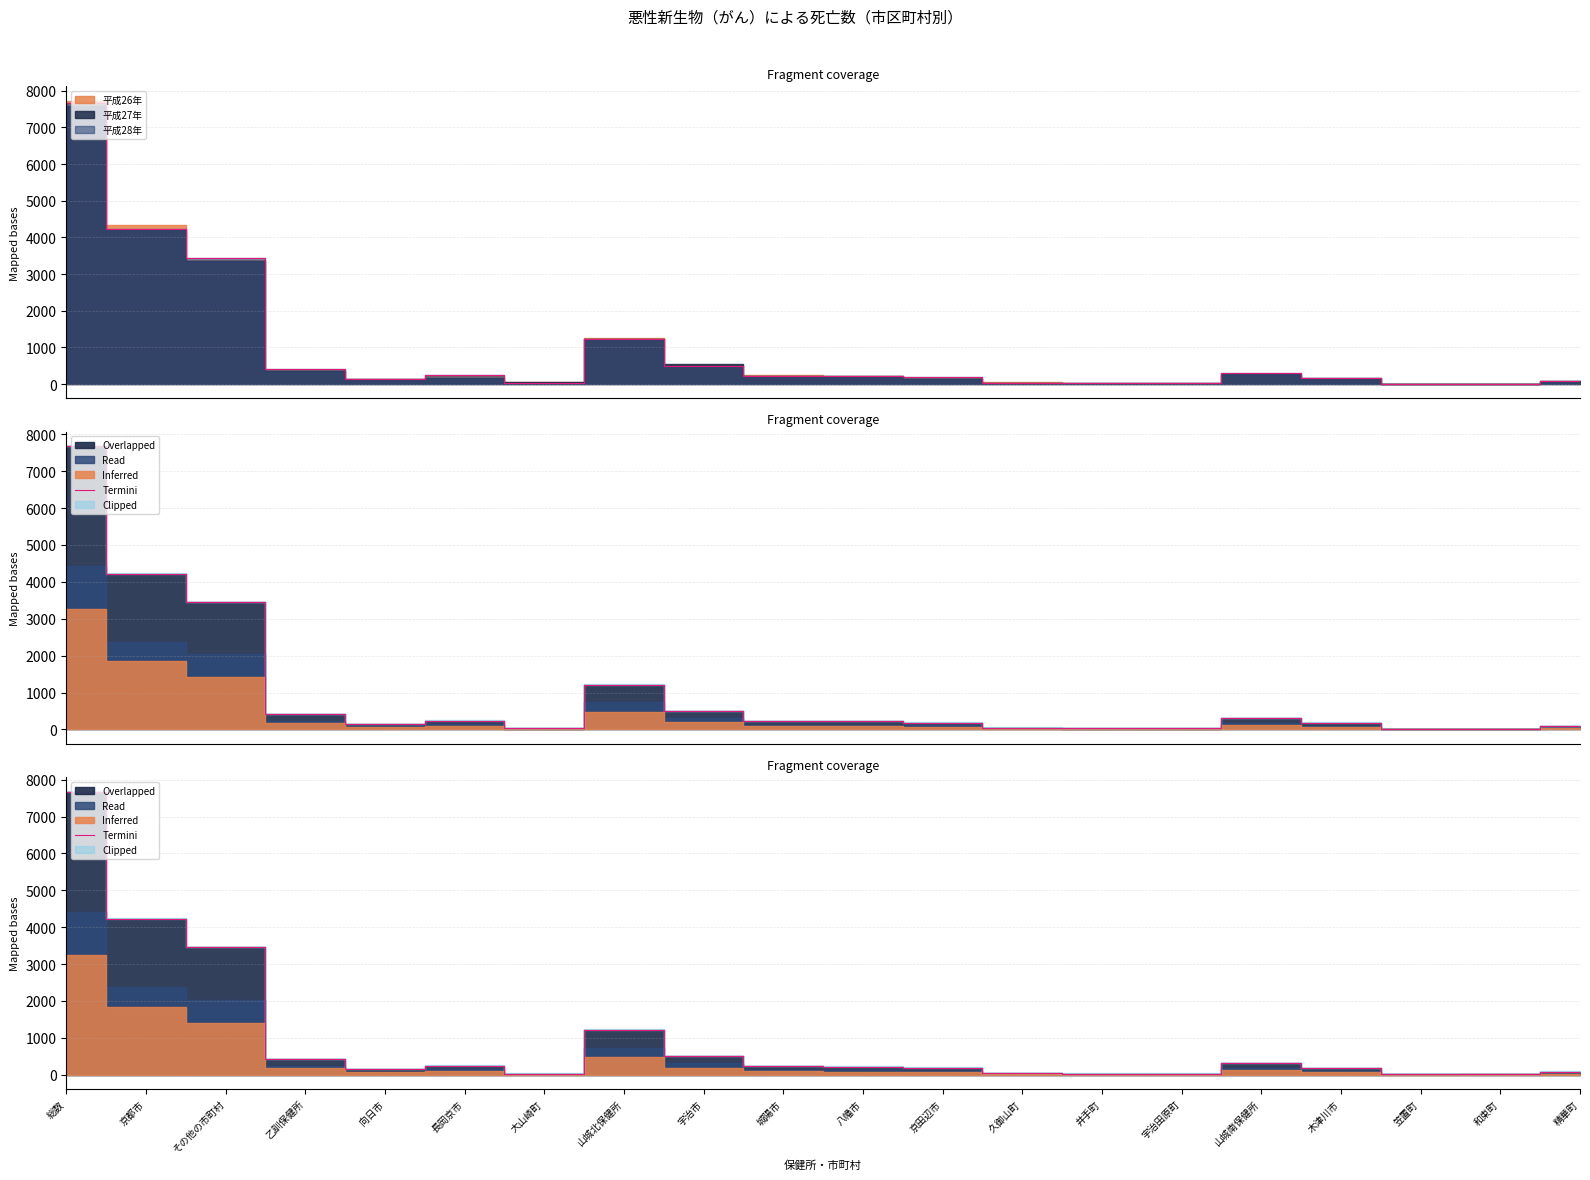

Where does the data first go above 216?

総数